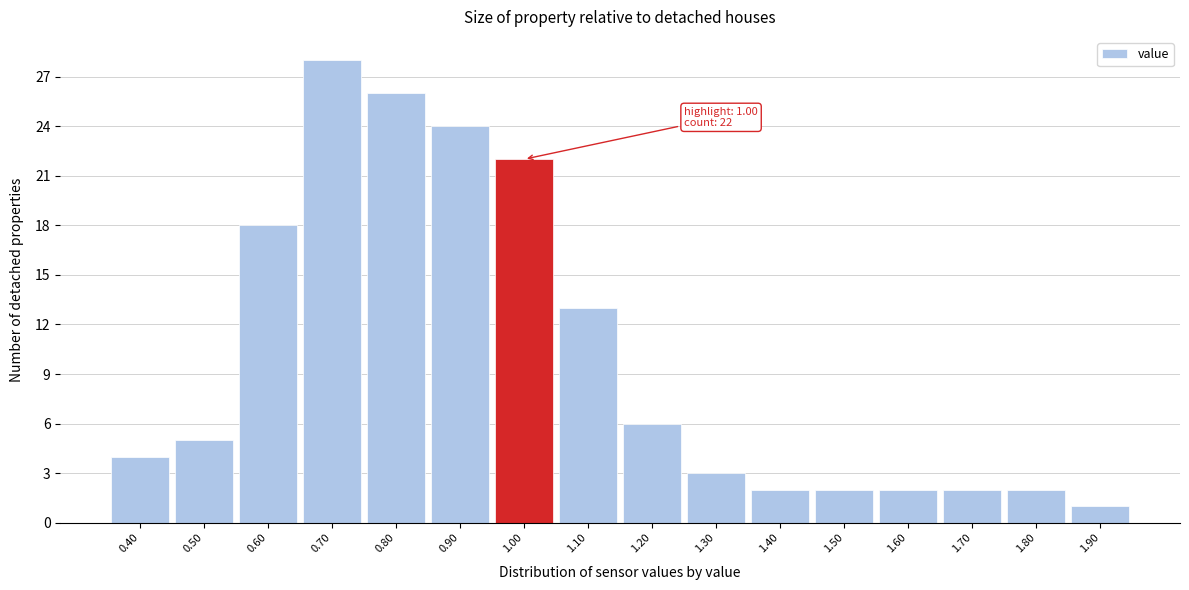

Over which range of the x-axis is the bar tallest?

0.65 to 0.75